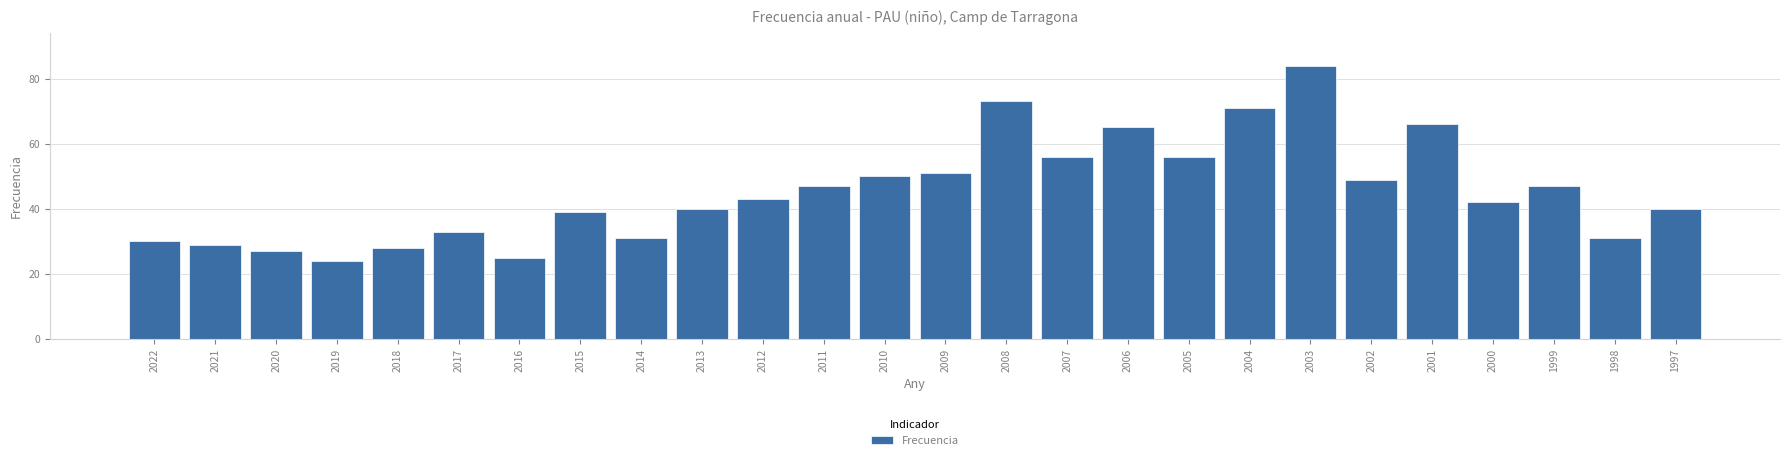

Reading left to right, what are all the values shown in this chart?

2022=30	2021=29	2020=27	2019=24	2018=28	2017=33	2016=25	2015=39	2014=31	2013=40	2012=43	2011=47	2010=50	2009=51	2008=73	2007=56	2006=65	2005=56	2004=71	2003=84	2002=49	2001=66	2000=42	1999=47	1998=31	1997=40